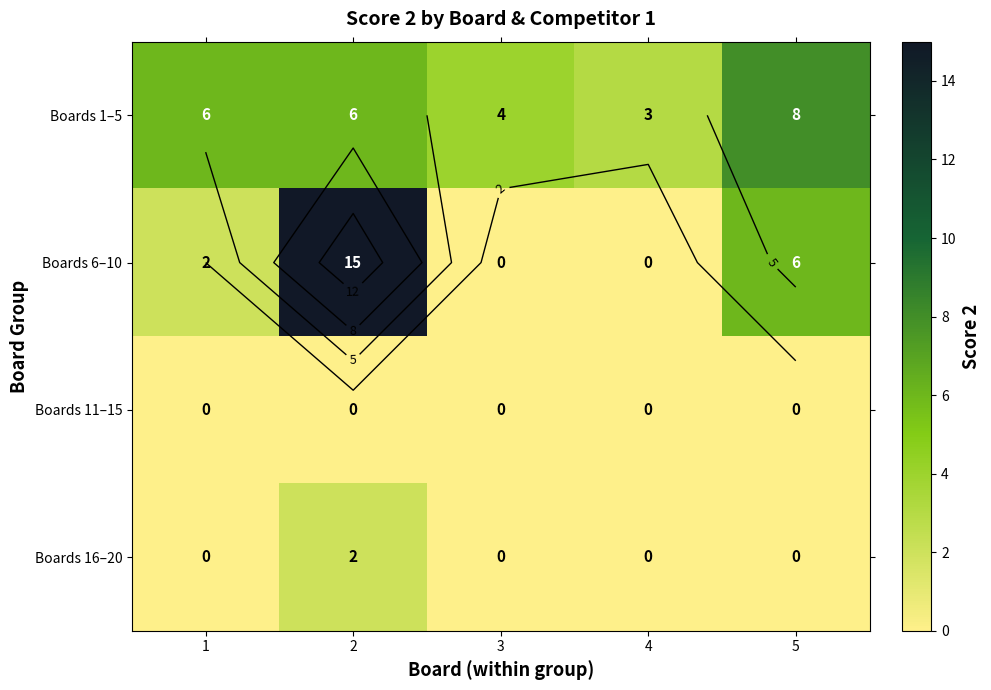

The value of Boards 1–5 at 5 is 8. True or false?

True